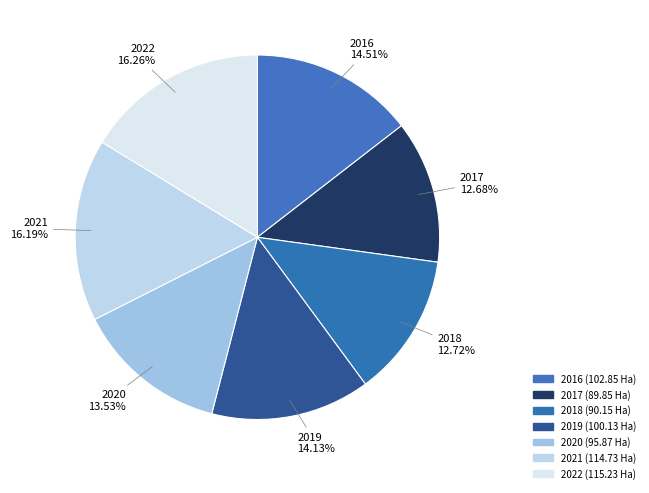

Combined, do 2017 and 2019 account for over 50%?

No